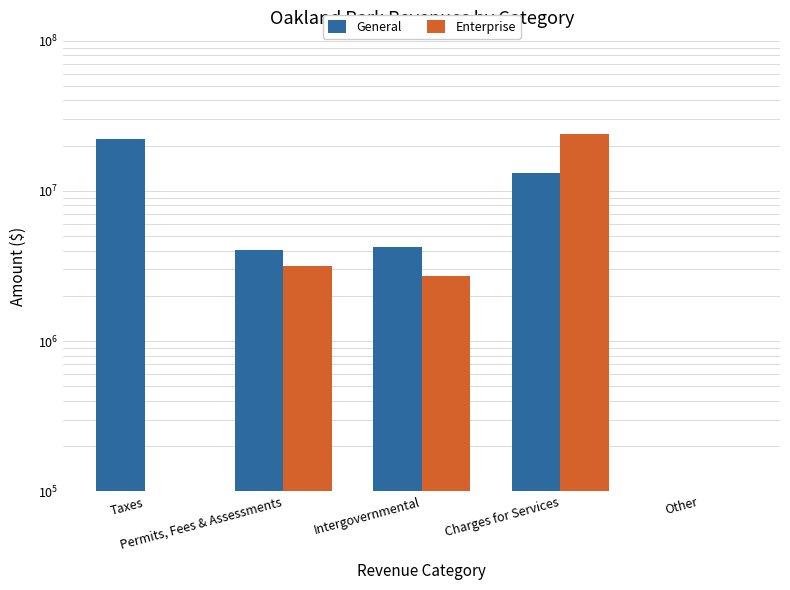

What is the highest value of the General series?

22006674